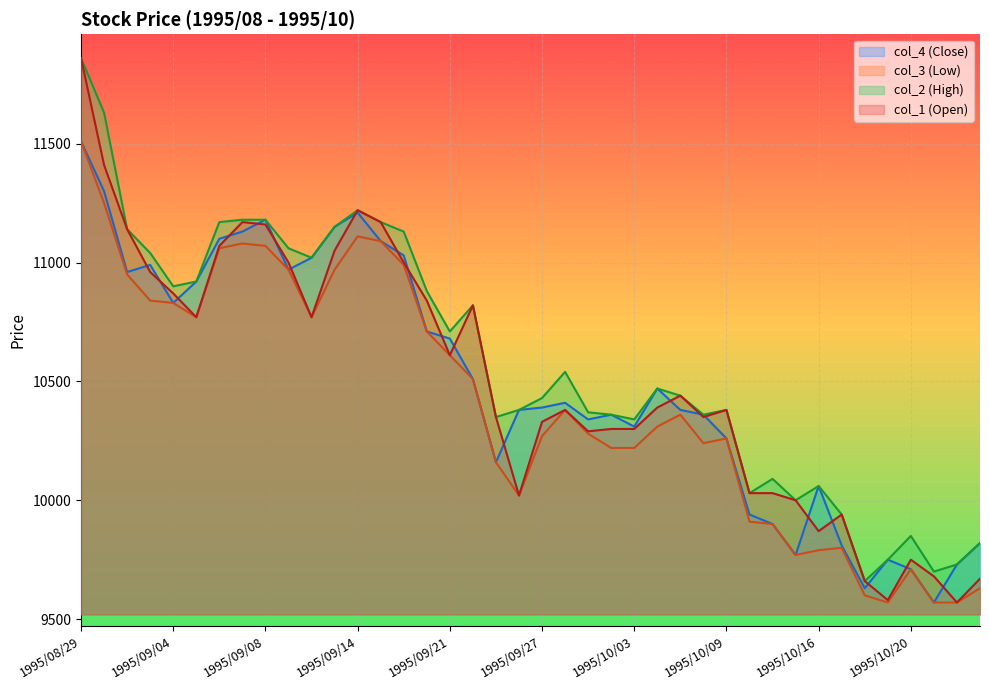

True or false: col_2 (High) has more than 2 points higher than both neighbors.

True